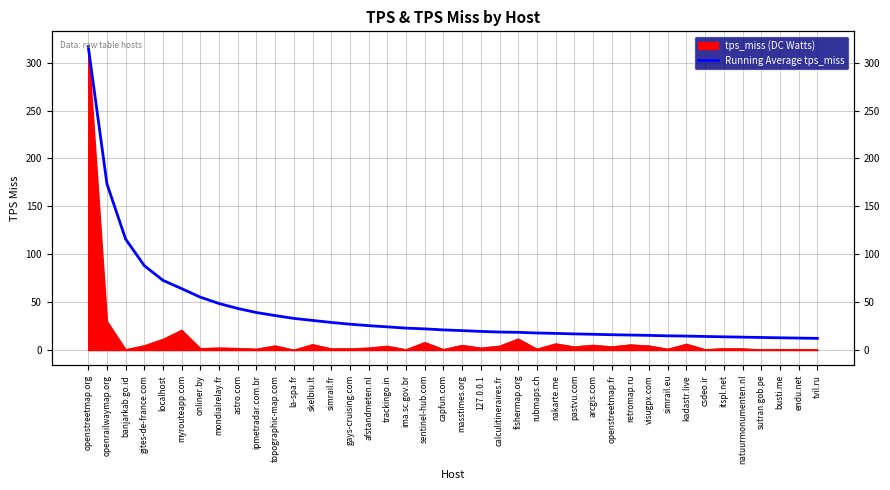

How many lines are shown in the chart?

1